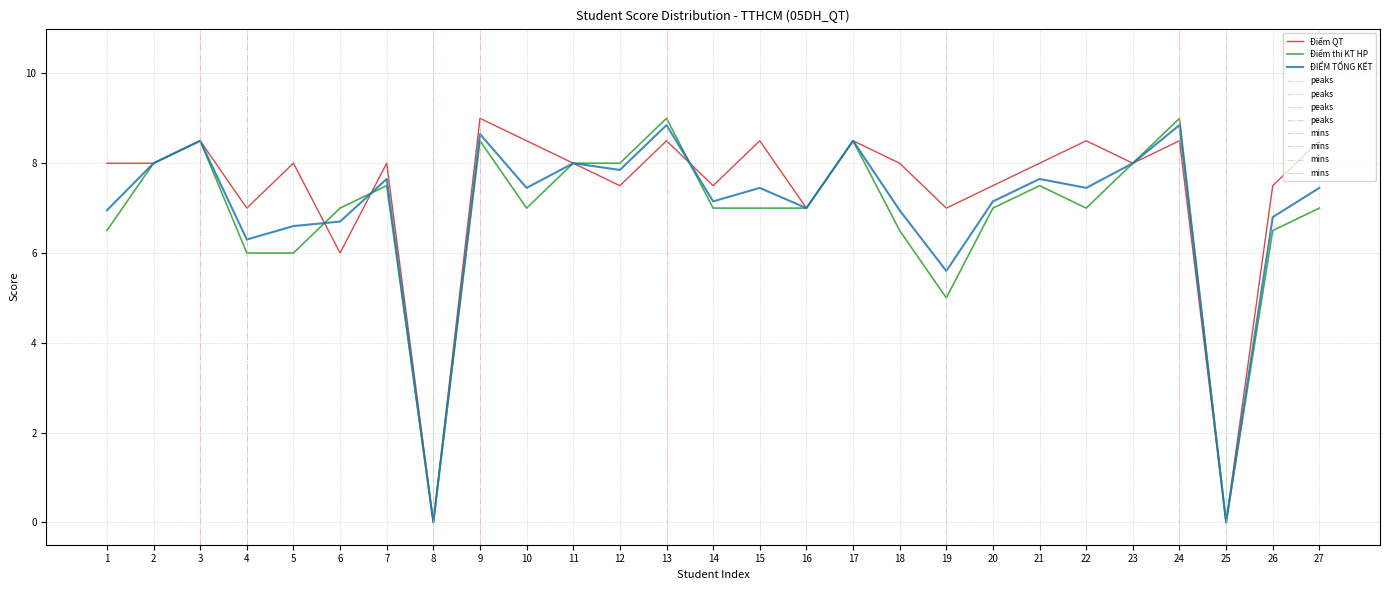

Reading left to right, what are all the values shown in this chart?

Điểm QT: 1=8.0	2=8.0	3=8.5	4=7.0	5=8.0	6=6.0	7=8.0	8=0.0	9=9.0	10=8.5	11=8.0	12=7.5	13=8.5	14=7.5	15=8.5	16=7.0	17=8.5	18=8.0	19=7.0	20=7.5	21=8.0	22=8.5	23=8.0	24=8.5	25=0.0	26=7.5	27=8.5
Điểm thi KT HP: 1=6.5	2=8.0	3=8.5	4=6.0	5=6.0	6=7.0	7=7.5	8=0.0	9=8.5	10=7.0	11=8.0	12=8.0	13=9.0	14=7.0	15=7.0	16=7.0	17=8.5	18=6.5	19=5.0	20=7.0	21=7.5	22=7.0	23=8.0	24=9.0	25=0.0	26=6.5	27=7.0
ĐIỂM TỔNG KẾT: 1=7.0	2=8.0	3=8.5	4=6.3	5=6.6	6=6.7	7=7.7	8=0.0	9=8.7	10=7.5	11=8.0	12=7.8	13=8.8	14=7.2	15=7.5	16=7.0	17=8.5	18=7.0	19=5.6	20=7.2	21=7.7	22=7.5	23=8.0	24=8.8	25=0.0	26=6.8	27=7.5